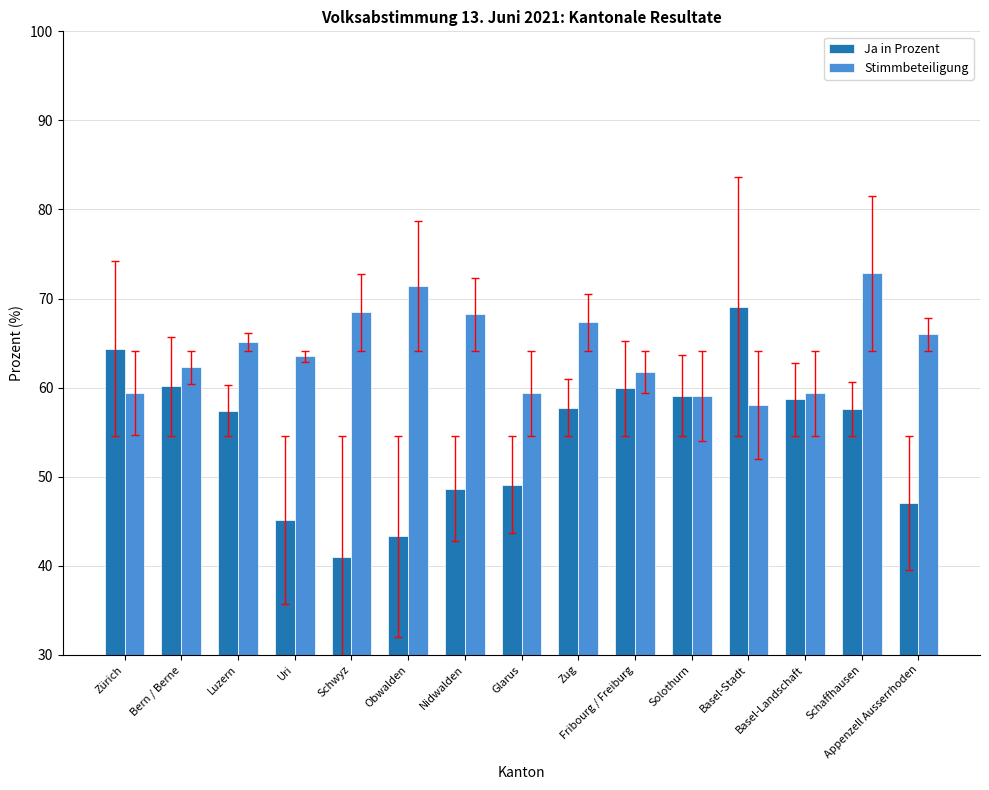

At which category is the sum across all series the highest?

Schaffhausen